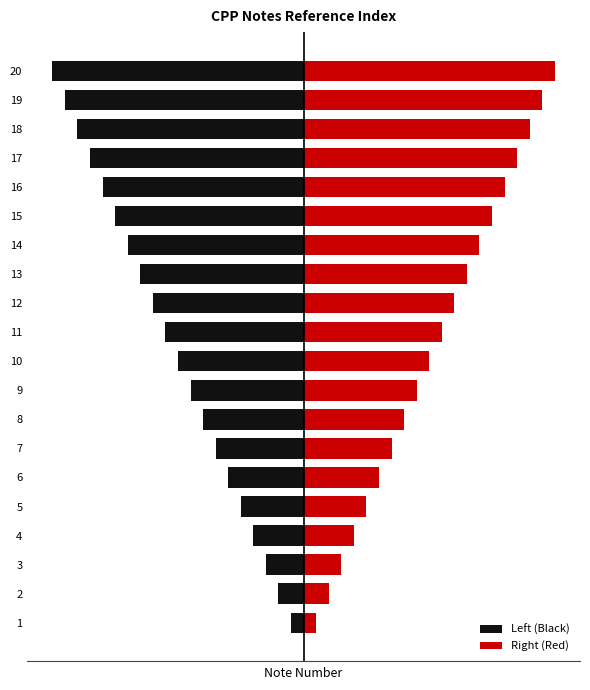

Reading right to left, what are all the values shown in this chart?

Left (Black): -20	-19	-18	-17	-16	-15	-14	-13	-12	-11	-10	-9	-8	-7	-6	-5	-4	-3	-2	-1
Right (Red): 20	19	18	17	16	15	14	13	12	11	10	9	8	7	6	5	4	3	2	1